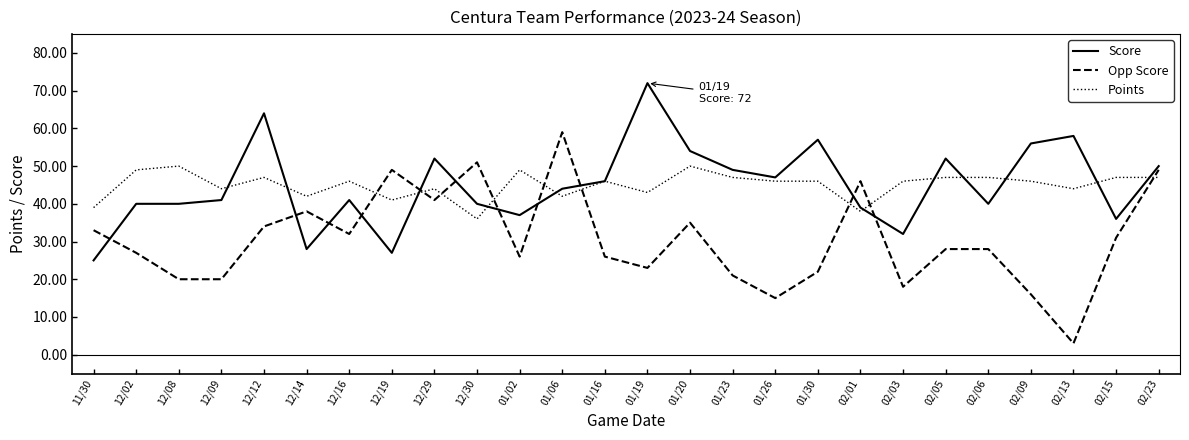

What is the total value across all series at 12/02?

116